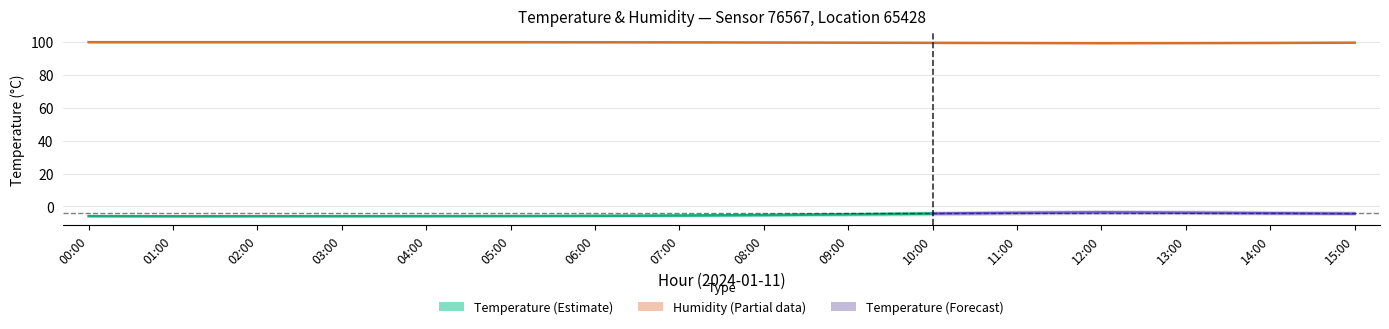

What is the approximate value of temperature_lower at 07:00?

-5.9